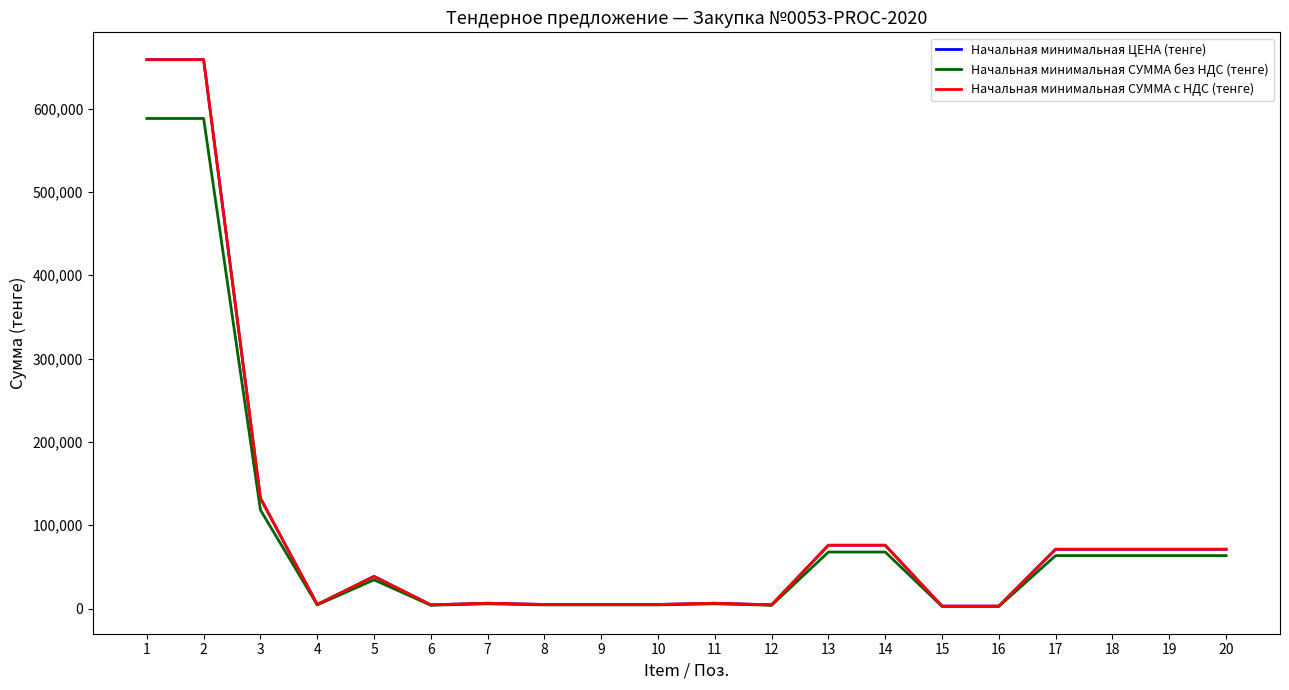

Does the chart have visible grid lines?

No